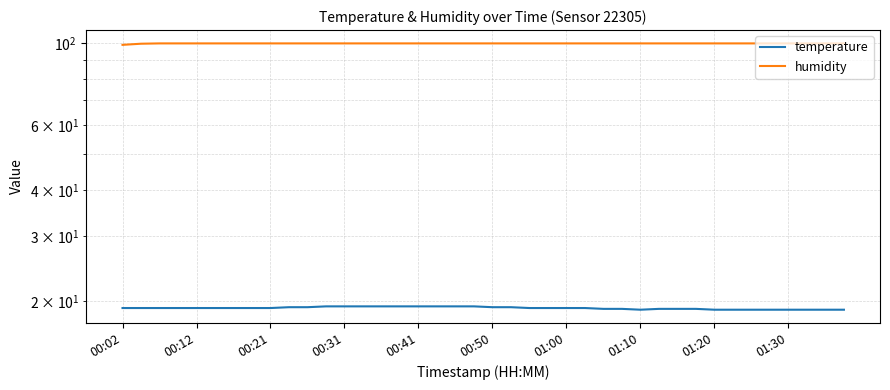

What is the sum of all humidity values?

3994.9